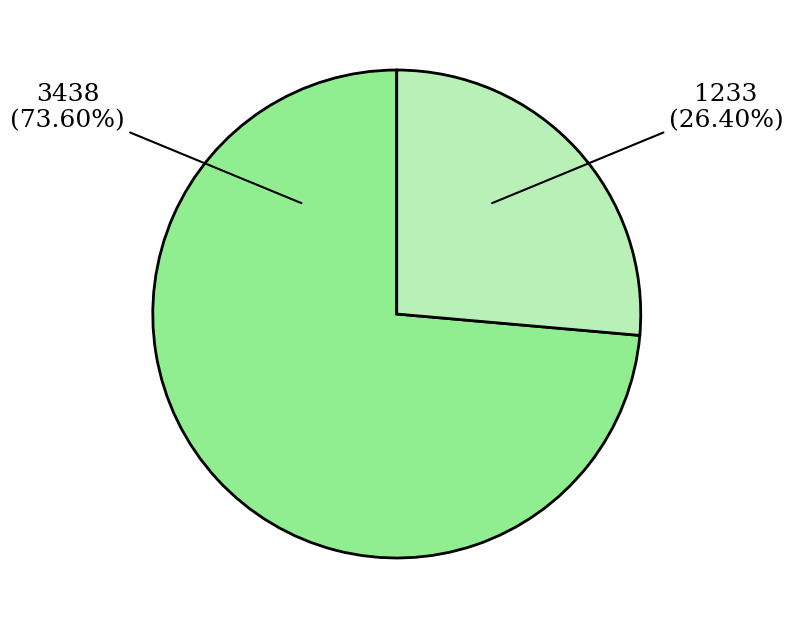

What portion of the pie excludes Bonner?

26.4%